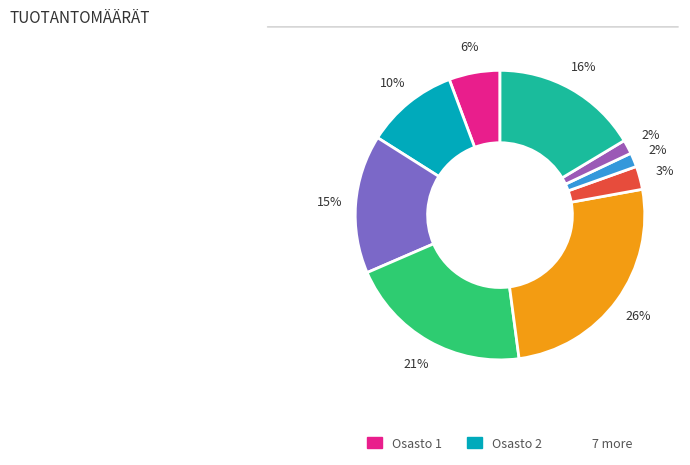

How many segments does this pie chart have?

9